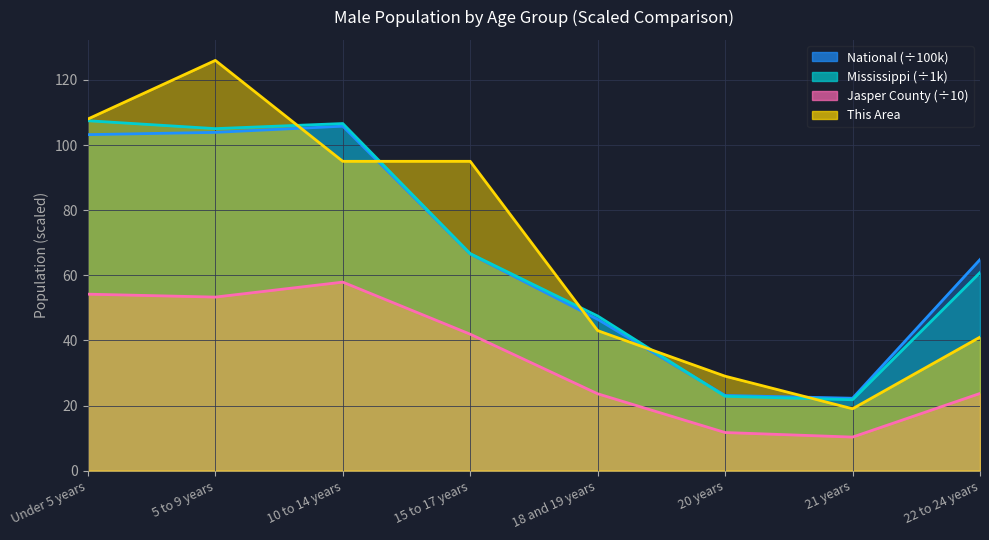

Rank the categories by This Area value from highest to lowest.

5 to 9 years, Under 5 years, 10 to 14 years, 15 to 17 years, 18 and 19 years, 22 to 24 years, 20 years, 21 years